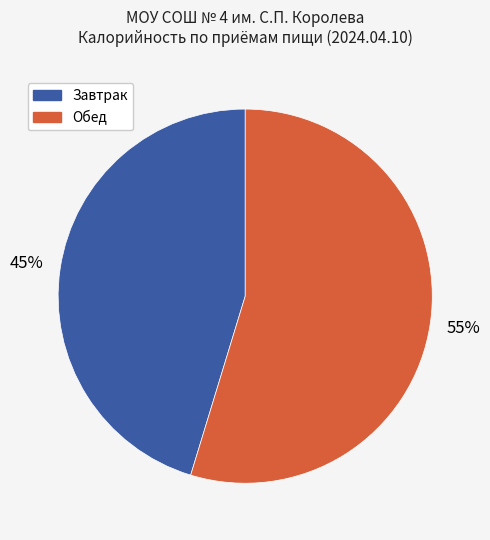

Is there a majority slice in this chart?

Yes